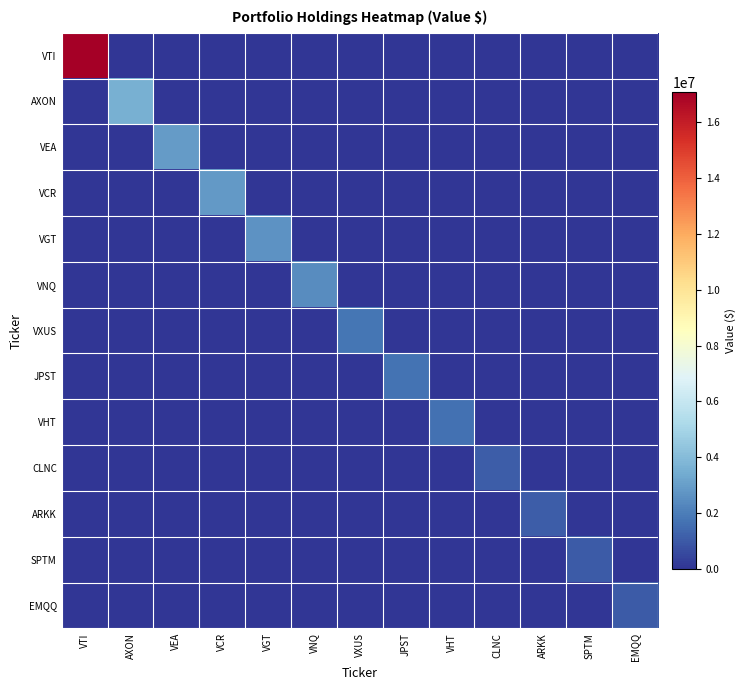

Reading right to left, transcribe all the data shown in this chart.

VTI: EMQQ=0	SPTM=0	ARKK=0	CLNC=0	VHT=0	JPST=0	VXUS=0	VNQ=0	VGT=0	VCR=0	VEA=0	AXON=0	VTI=17077000
AXON: EMQQ=0	SPTM=0	ARKK=0	CLNC=0	VHT=0	JPST=0	VXUS=0	VNQ=0	VGT=0	VCR=0	VEA=0	AXON=3554000	VTI=0
VEA: EMQQ=0	SPTM=0	ARKK=0	CLNC=0	VHT=0	JPST=0	VXUS=0	VNQ=0	VGT=0	VCR=0	VEA=2912000	AXON=0	VTI=0
VCR: EMQQ=0	SPTM=0	ARKK=0	CLNC=0	VHT=0	JPST=0	VXUS=0	VNQ=0	VGT=0	VCR=2822000	VEA=0	AXON=0	VTI=0
VGT: EMQQ=0	SPTM=0	ARKK=0	CLNC=0	VHT=0	JPST=0	VXUS=0	VNQ=0	VGT=2637000	VCR=0	VEA=0	AXON=0	VTI=0
VNQ: EMQQ=0	SPTM=0	ARKK=0	CLNC=0	VHT=0	JPST=0	VXUS=0	VNQ=2426000	VGT=0	VCR=0	VEA=0	AXON=0	VTI=0
VXUS: EMQQ=0	SPTM=0	ARKK=0	CLNC=0	VHT=0	JPST=0	VXUS=1780000	VNQ=0	VGT=0	VCR=0	VEA=0	AXON=0	VTI=0
JPST: EMQQ=0	SPTM=0	ARKK=0	CLNC=0	VHT=0	JPST=1696000	VXUS=0	VNQ=0	VGT=0	VCR=0	VEA=0	AXON=0	VTI=0
VHT: EMQQ=0	SPTM=0	ARKK=0	CLNC=0	VHT=1636000	JPST=0	VXUS=0	VNQ=0	VGT=0	VCR=0	VEA=0	AXON=0	VTI=0
CLNC: EMQQ=0	SPTM=0	ARKK=0	CLNC=1116000	VHT=0	JPST=0	VXUS=0	VNQ=0	VGT=0	VCR=0	VEA=0	AXON=0	VTI=0
ARKK: EMQQ=0	SPTM=0	ARKK=1114000	CLNC=0	VHT=0	JPST=0	VXUS=0	VNQ=0	VGT=0	VCR=0	VEA=0	AXON=0	VTI=0
SPTM: EMQQ=0	SPTM=1053000	ARKK=0	CLNC=0	VHT=0	JPST=0	VXUS=0	VNQ=0	VGT=0	VCR=0	VEA=0	AXON=0	VTI=0
EMQQ: EMQQ=1018000	SPTM=0	ARKK=0	CLNC=0	VHT=0	JPST=0	VXUS=0	VNQ=0	VGT=0	VCR=0	VEA=0	AXON=0	VTI=0